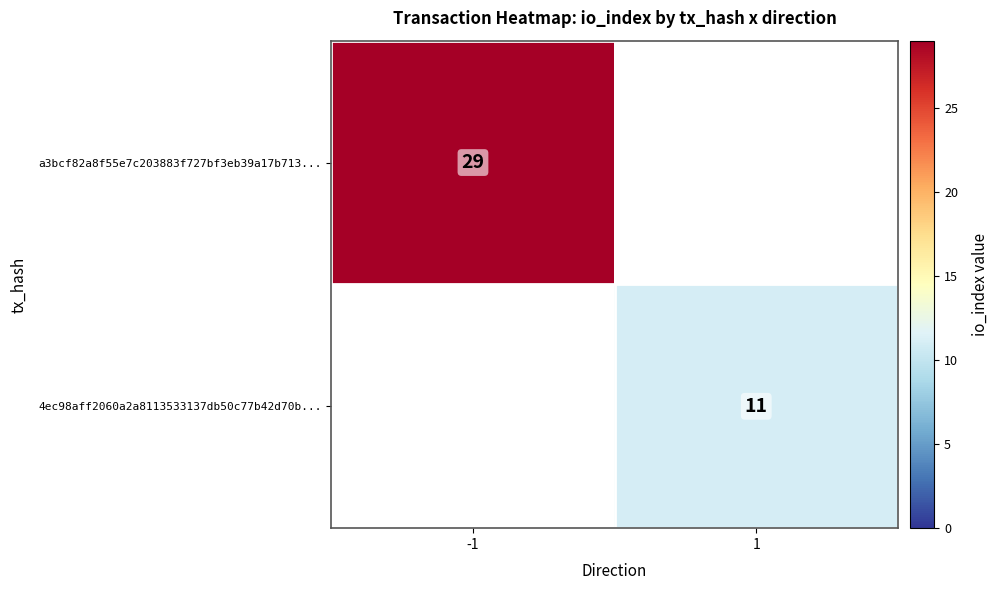

Is the value of 4ec98aff2060a2a8113533137db50c77b42d70b... at 1 greater than the value of a3bcf82a8f55e7c203883f727bf3eb39a17b713... at -1?

No